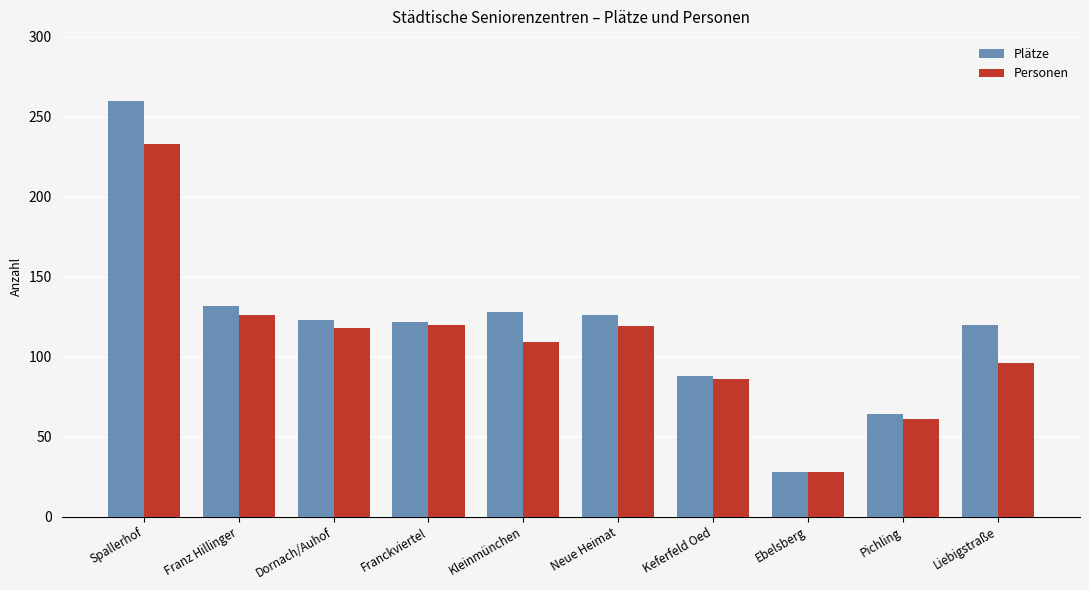

Rank the series at Kleinmünchen from highest to lowest value.

Plätze, Personen